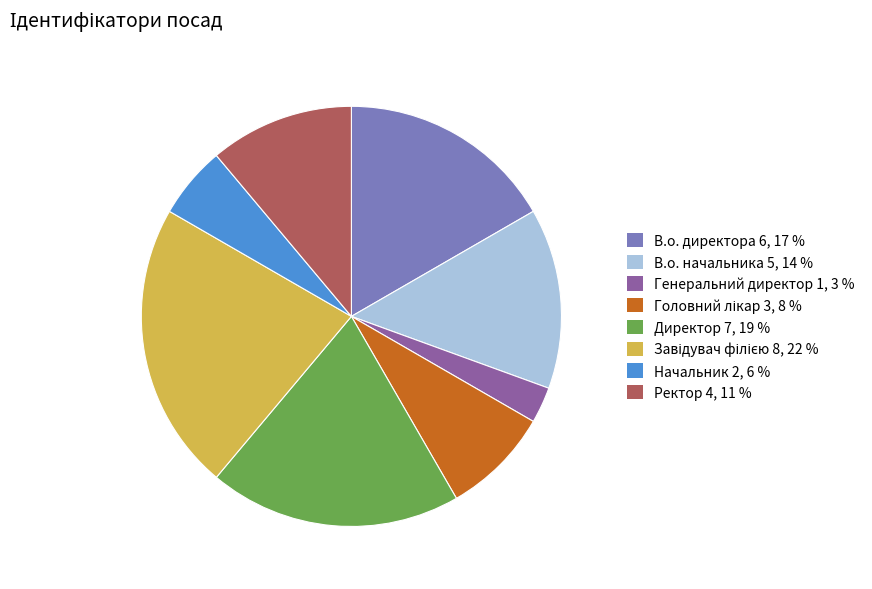

How many segments does this pie chart have?

8